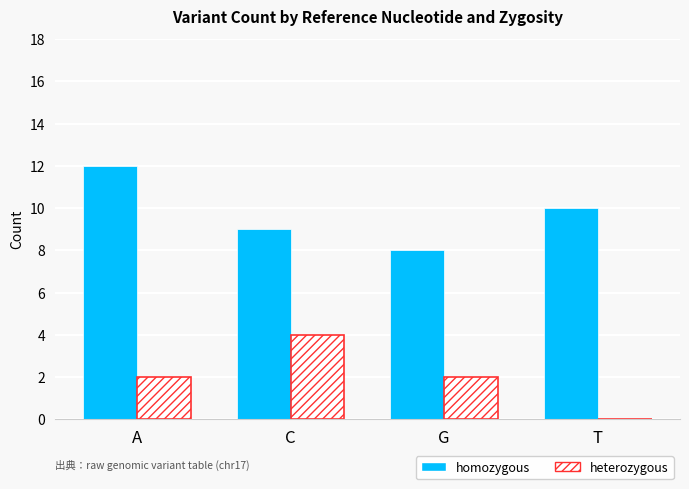

Between C and G, which series saw the biggest shift?

heterozygous